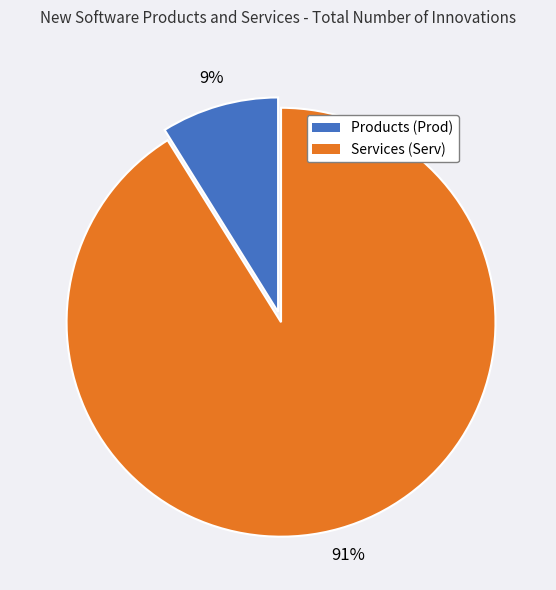

Combined, do Services (Serv) and Products (Prod) account for over 50%?

Yes